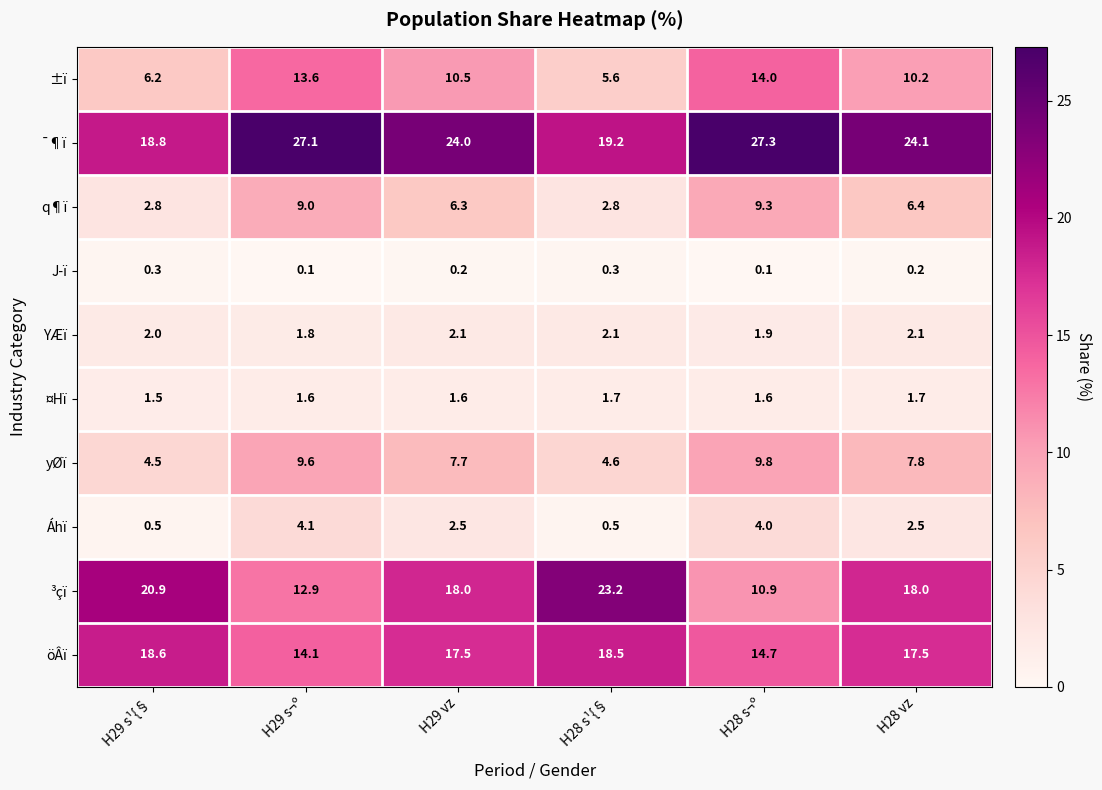

At which category is the sum across all series the highest?

H29 s¬º